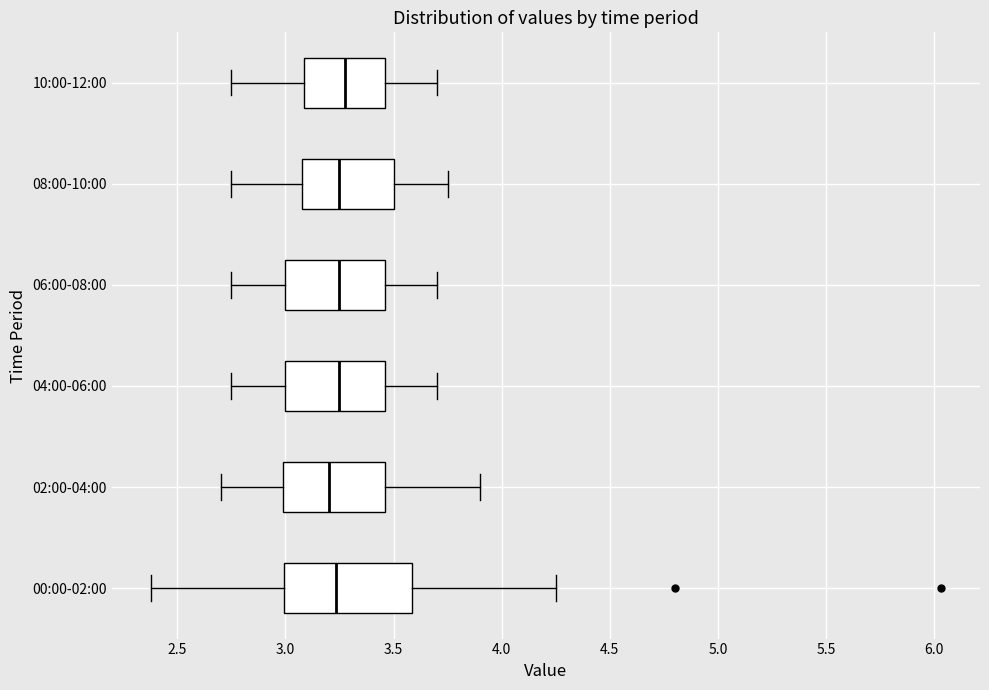

Reading bottom to top, transcribe this box plot: for each box, give where its median line is, the range the box spans, and where its two whiskers end, as read against the x-axis. The values are not printed on the chart, so give them approximately, as read against the axis.

00:00-02:00: median 3.25, box 3.00 to 3.60, whiskers 2.40 to 4.25
02:00-04:00: median 3.20, box 3.00 to 3.45, whiskers 2.70 to 3.90
04:00-06:00: median 3.25, box 3.00 to 3.45, whiskers 2.75 to 3.70
06:00-08:00: median 3.25, box 3.00 to 3.45, whiskers 2.75 to 3.70
08:00-10:00: median 3.25, box 3.10 to 3.50, whiskers 2.75 to 3.75
10:00-12:00: median 3.30, box 3.10 to 3.45, whiskers 2.75 to 3.70